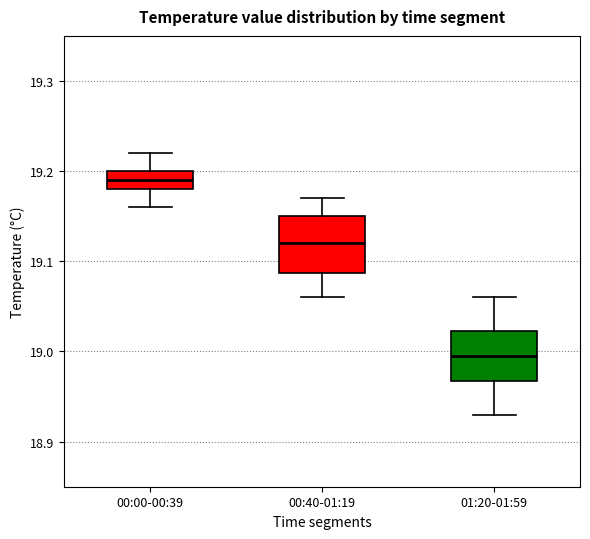

Which box's median line is the highest?

00:00-00:39